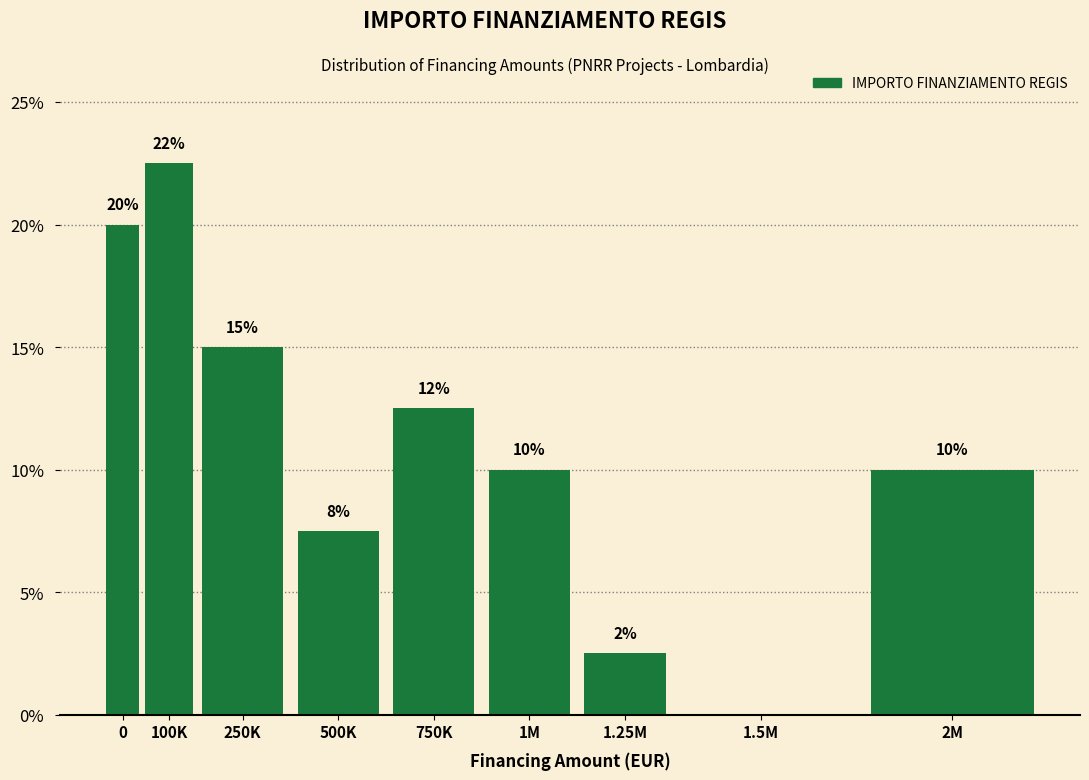

The chart shows a value of 12.5 at 750K. True or false?

True